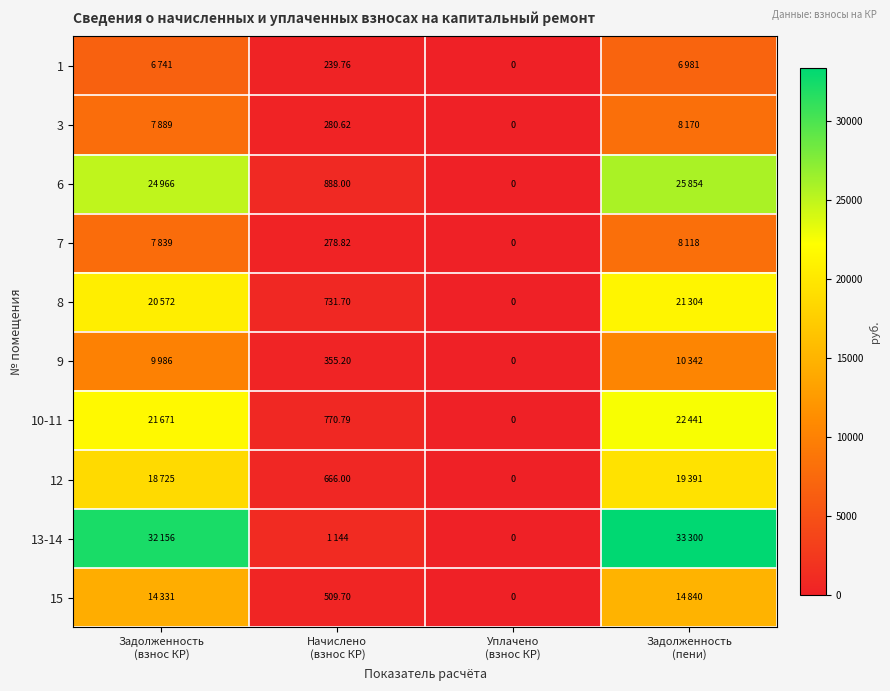

What is the difference between the second highest and minimum values in the 8 series?

20572.1